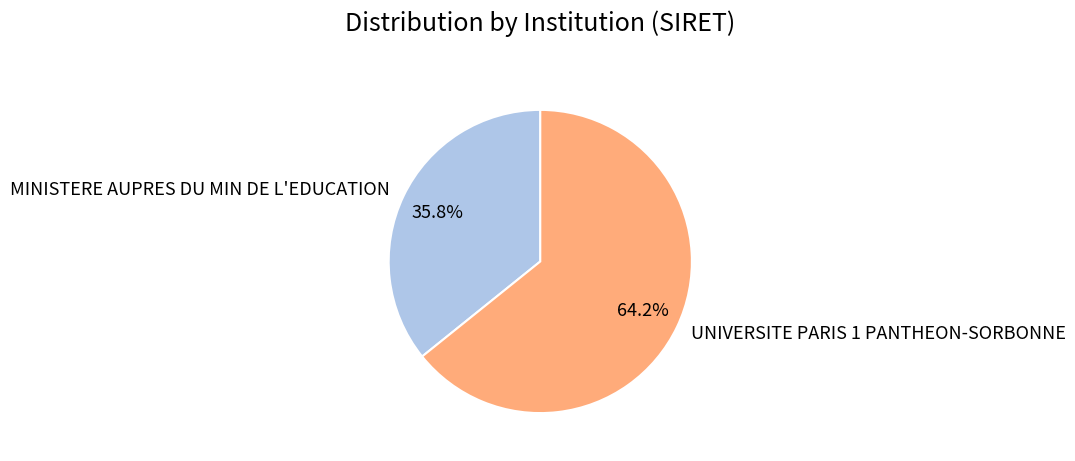

To the nearest percent, what is the average slice percentage?

50%